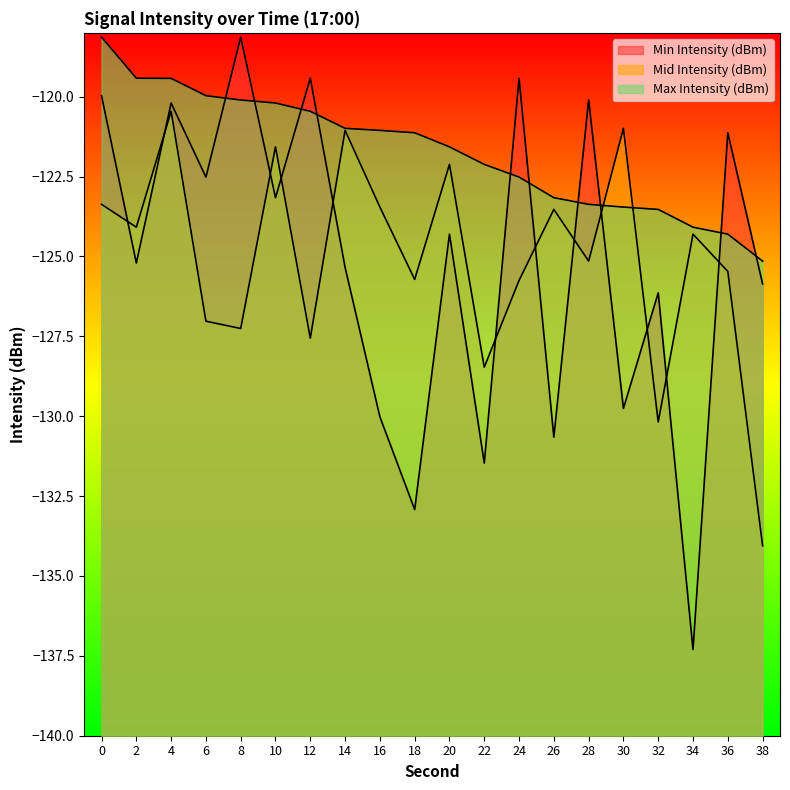

How many data points does each series have?

20